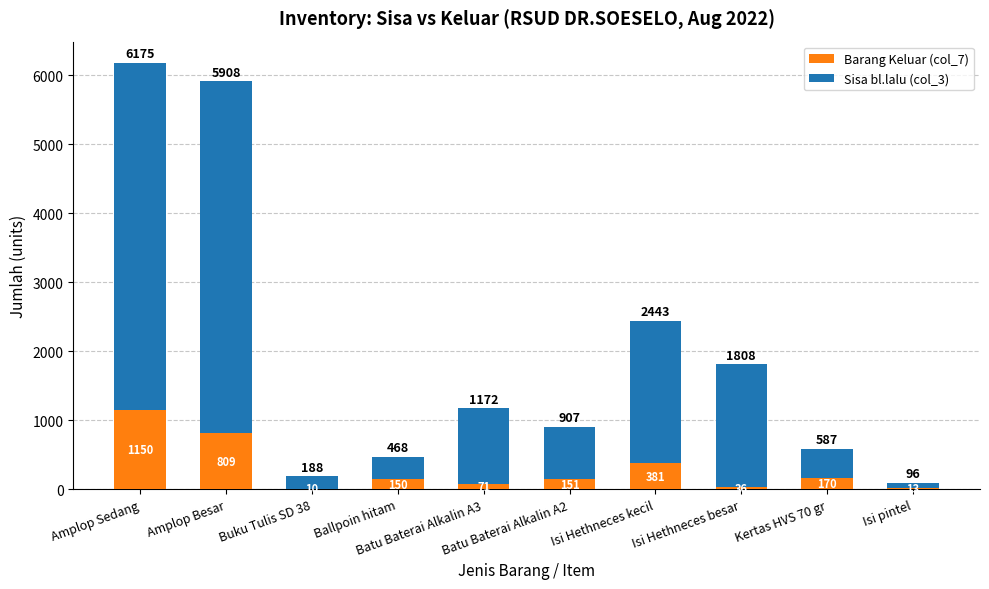

True or false: Barang Keluar (col_7) has a value of 13 at Isi pintel.

True